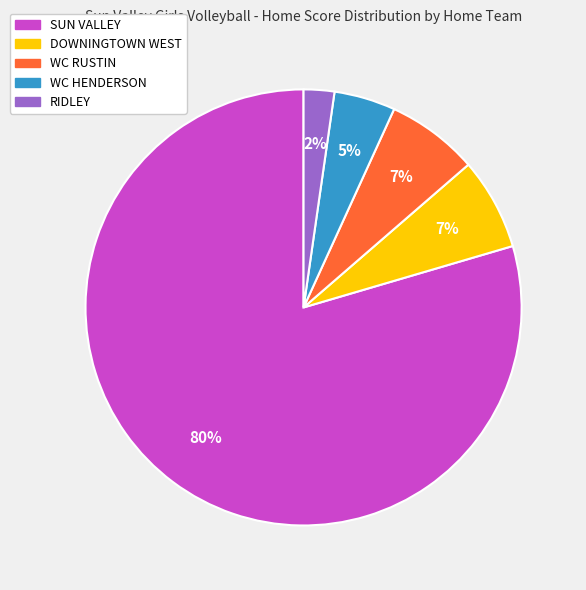

Is there a majority slice in this chart?

Yes